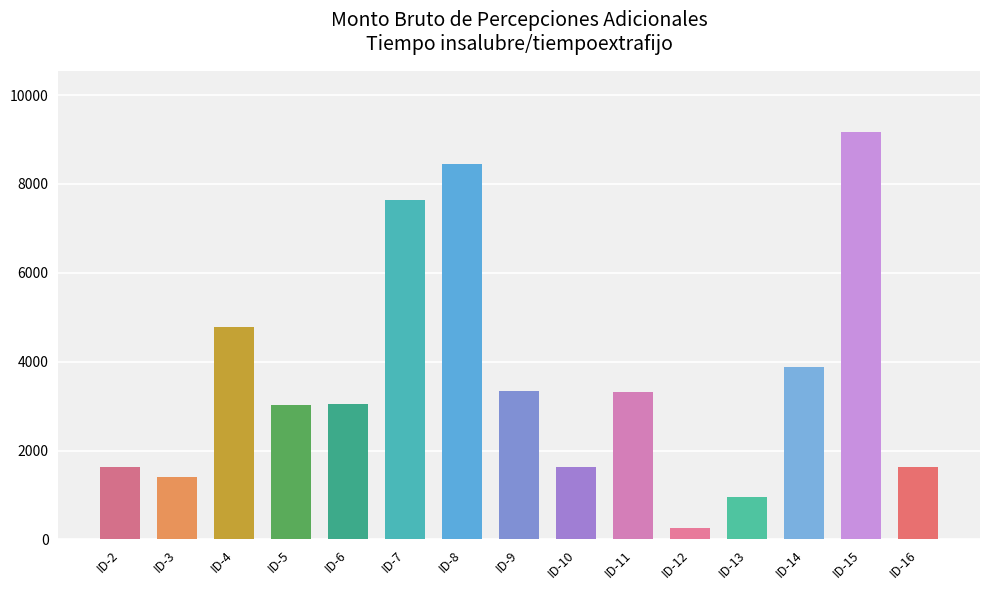

Is it true that the value at ID-13 is 1562.3?

False